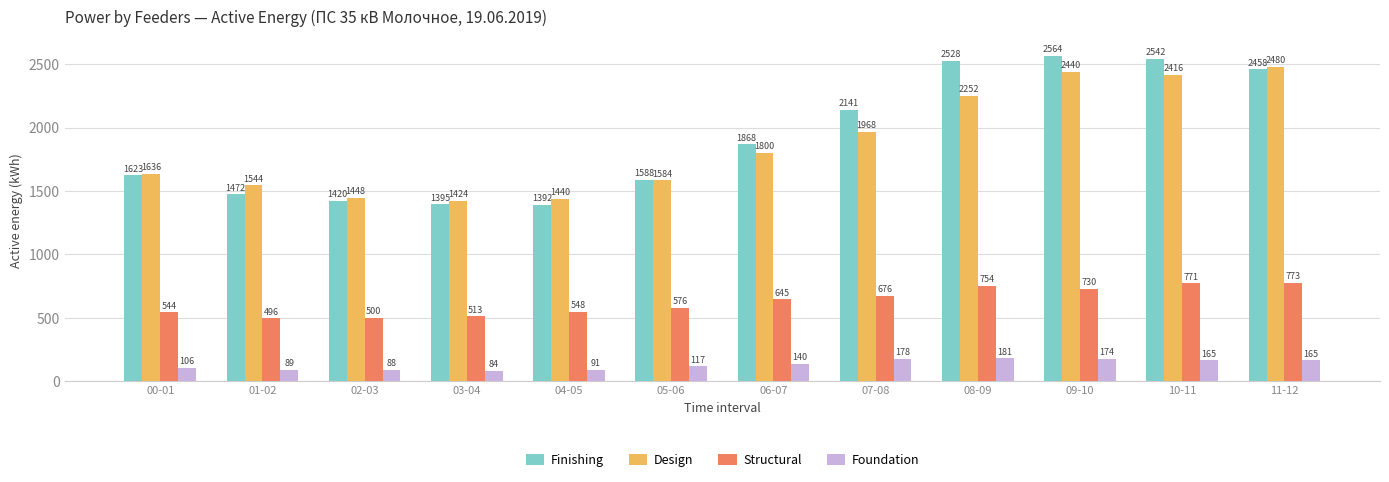

Between 05-06 and 11-12, which series saw the biggest shift?

Design